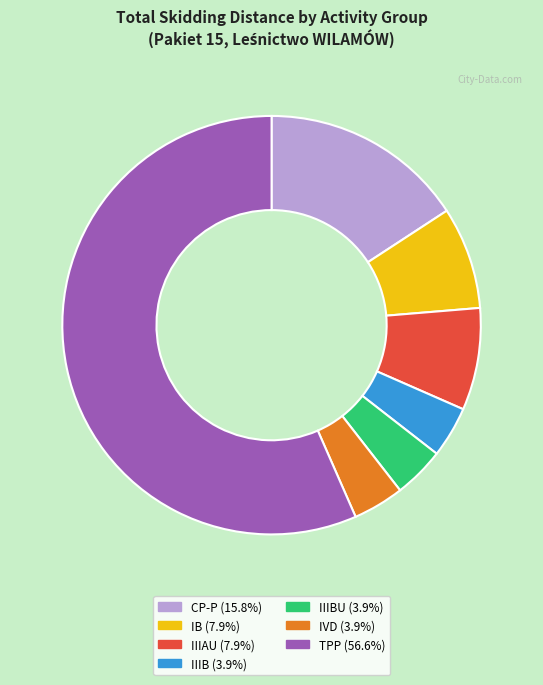

Is there a majority slice in this chart?

Yes